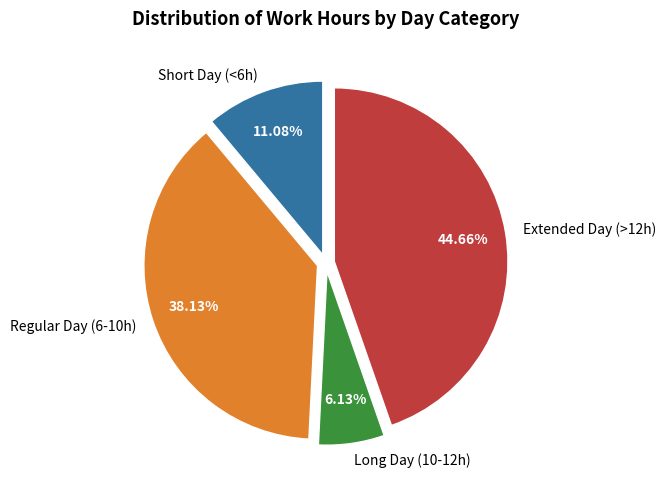

Rank the categories by value from lowest to highest.

Long Day (10-12h), Short Day (<6h), Regular Day (6-10h), Extended Day (>12h)